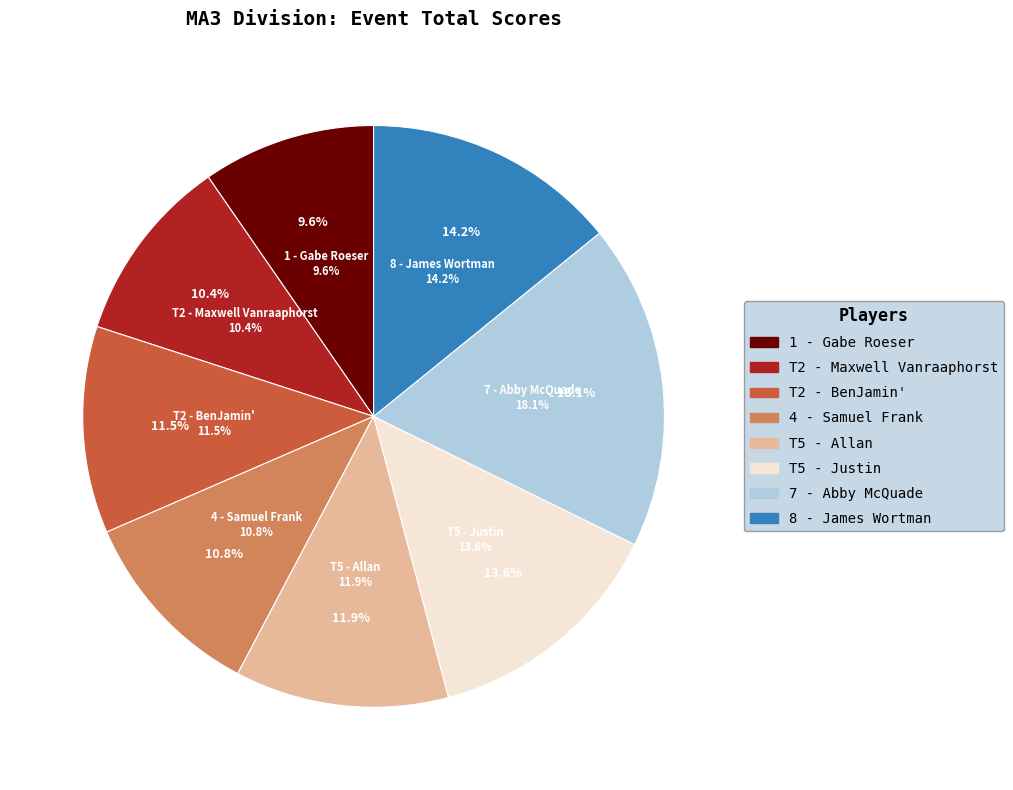

Count the number of slices in the pie.

8